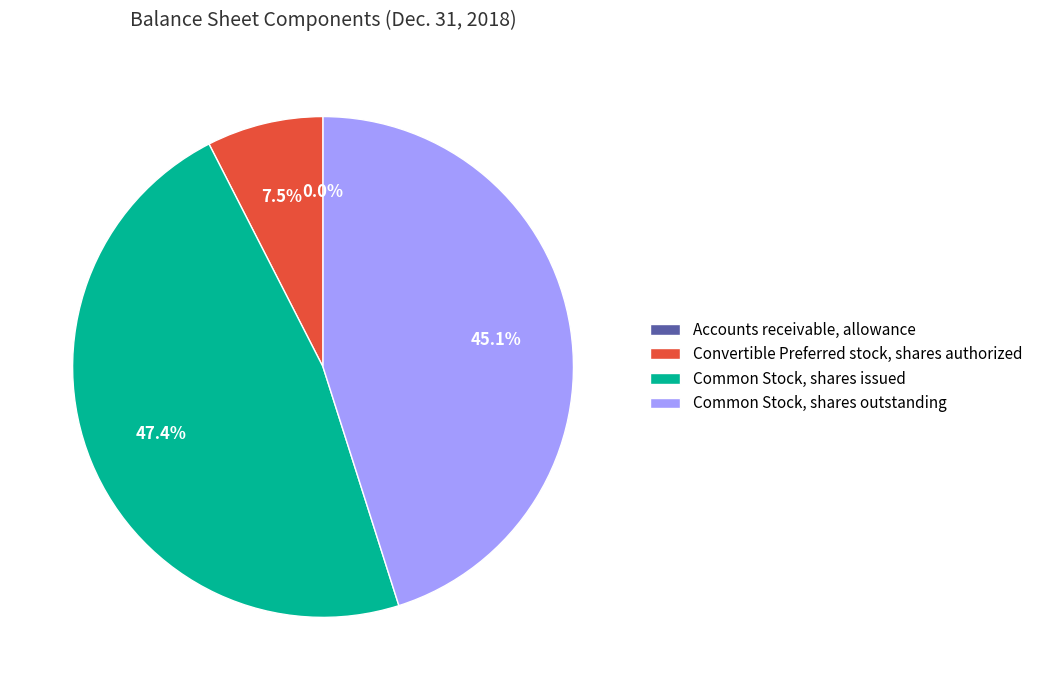

Which has a higher value, Convertible Preferred stock, shares authorized or Common Stock, shares issued?

Common Stock, shares issued